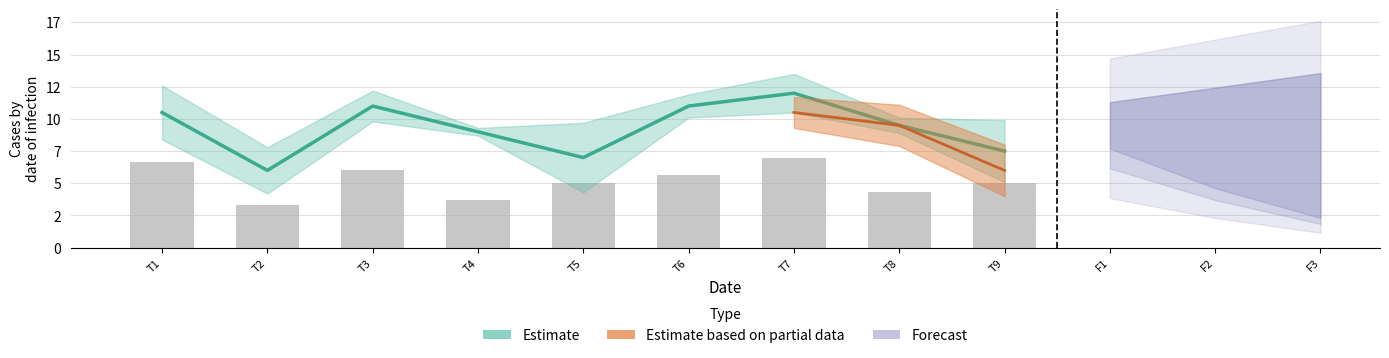

Where does the data first go above 5?

T1